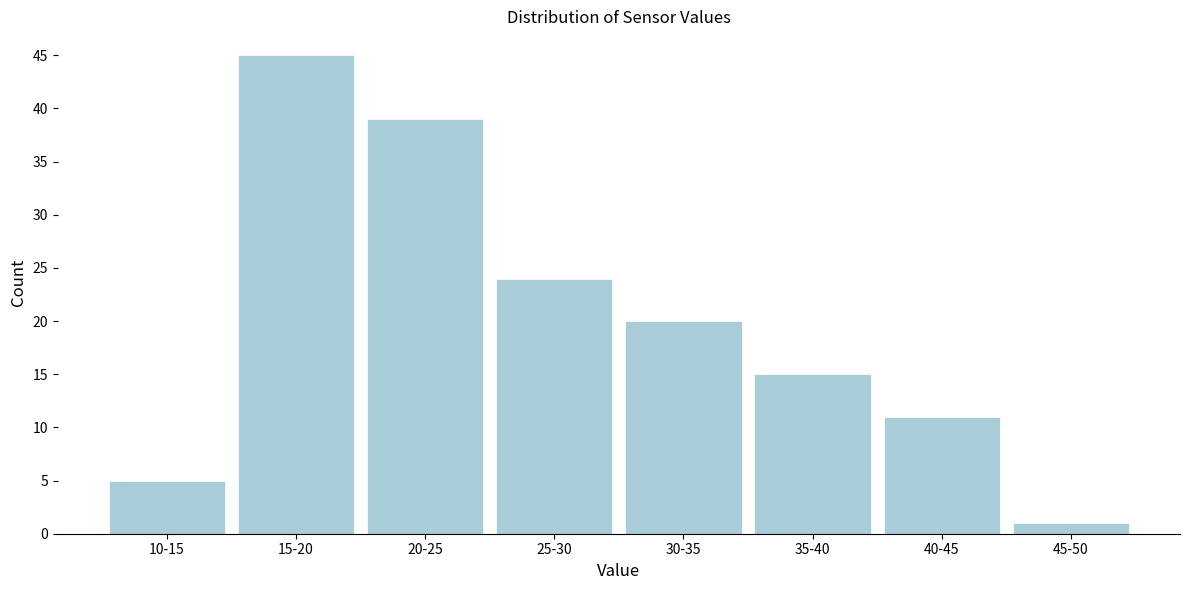

Reading left to right, transcribe all the data shown in this chart.

5	45	39	24	20	15	11	1